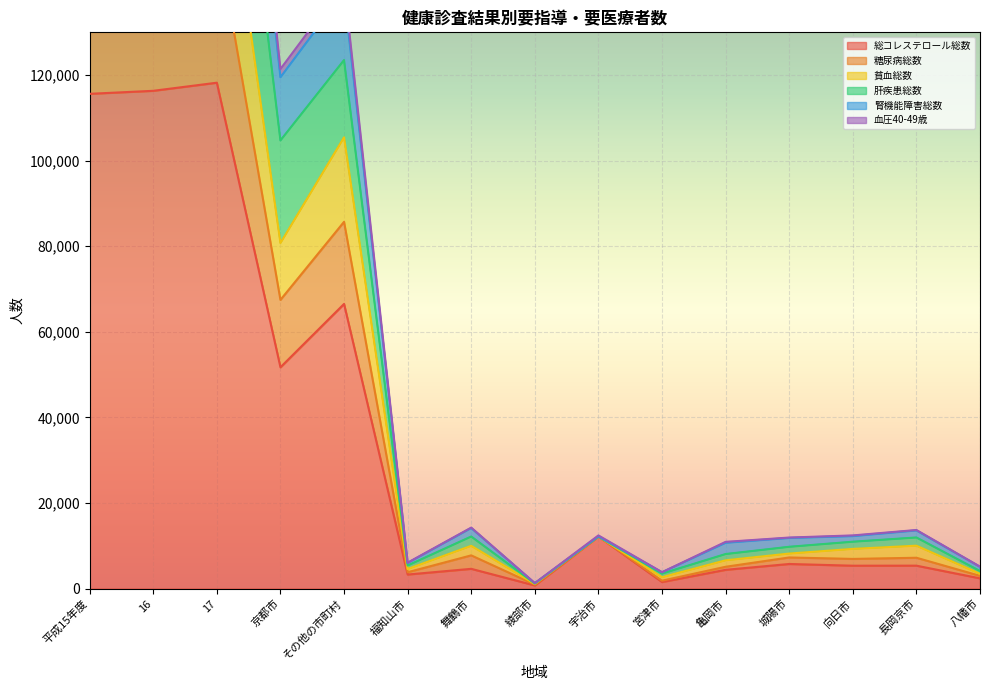

The value of 総コレステロール総数 at 亀岡市 is 4367. True or false?

True